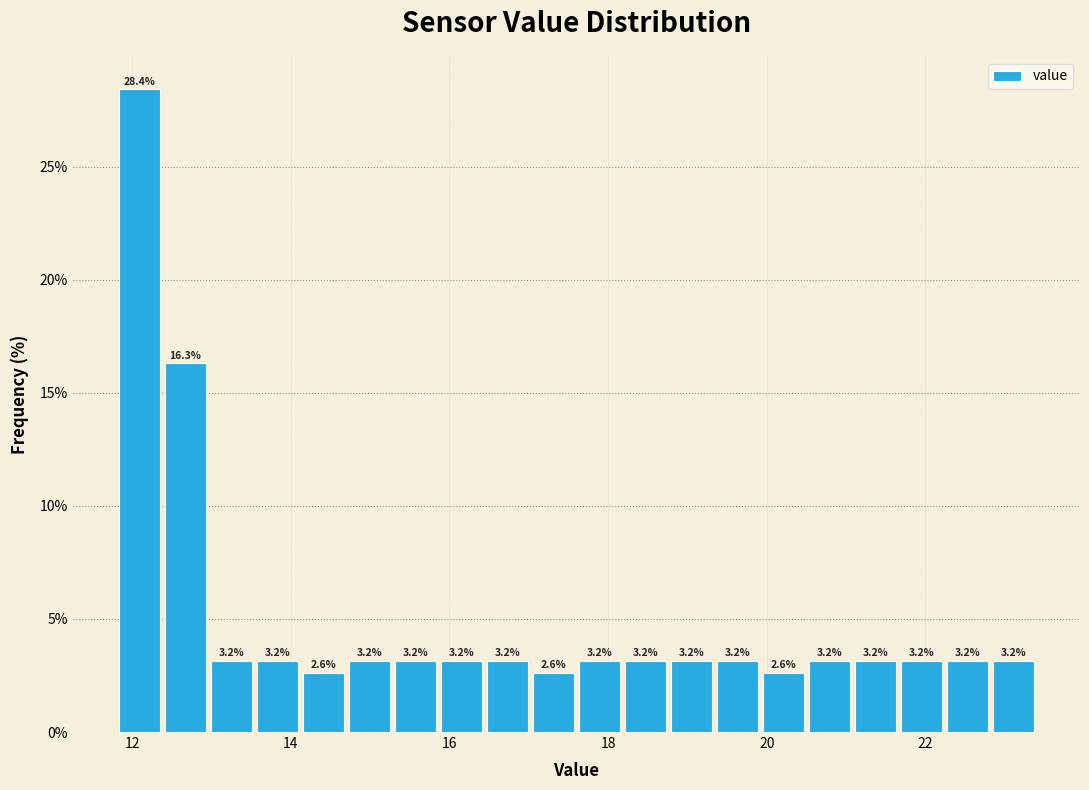

Read against the x-axis, roughly where is the centre of the tallest bar?

12.0